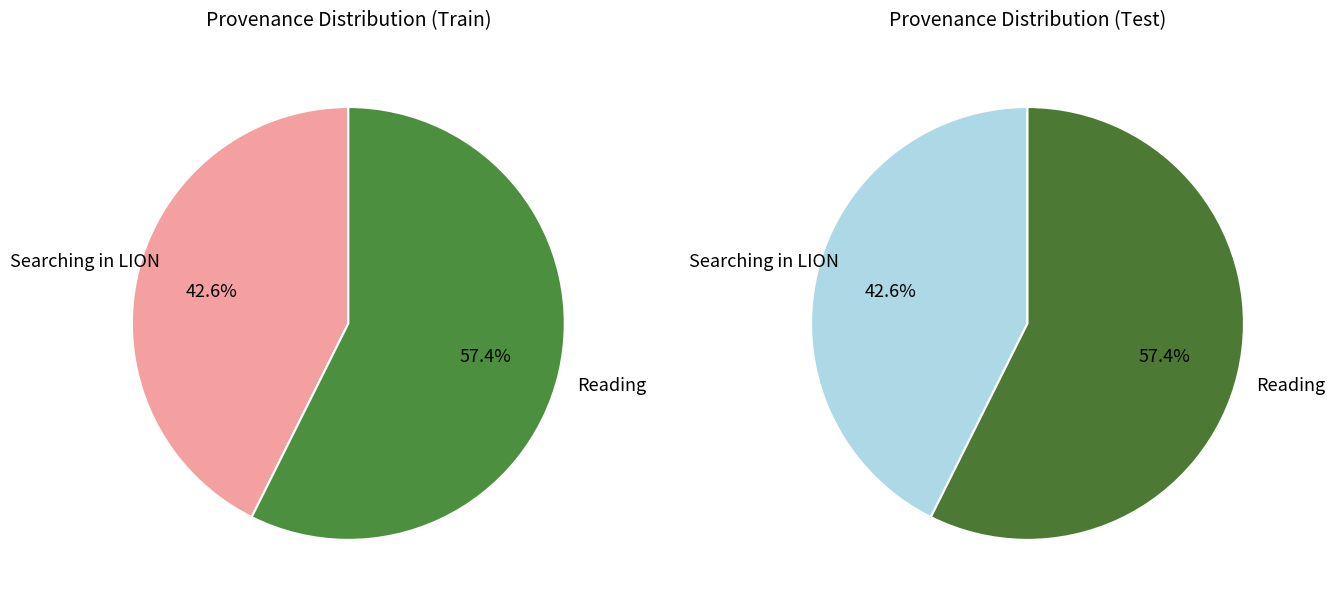

What percentage is the Searching in LION slice, to the nearest percent?

43%